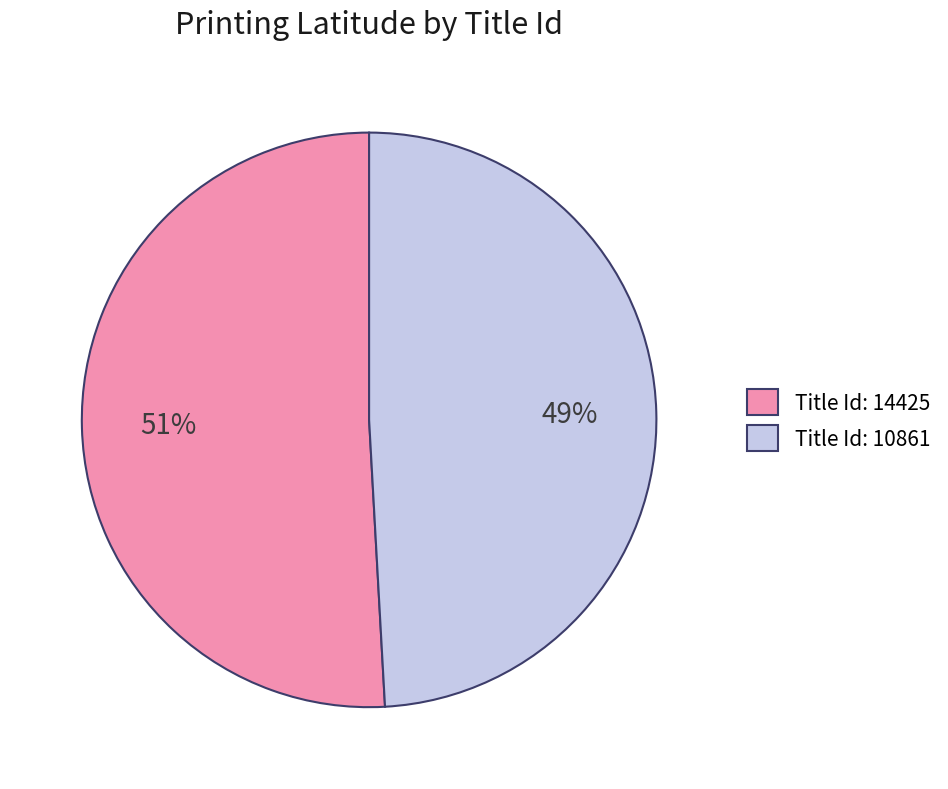

Do Title Id: 10861 and Title Id: 14425 together represent more than half of the pie?

Yes